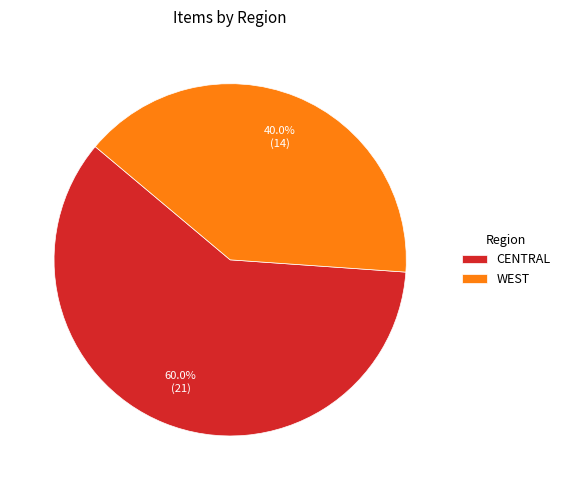

To the nearest percent, what is the combined percentage of WEST and CENTRAL?

100%